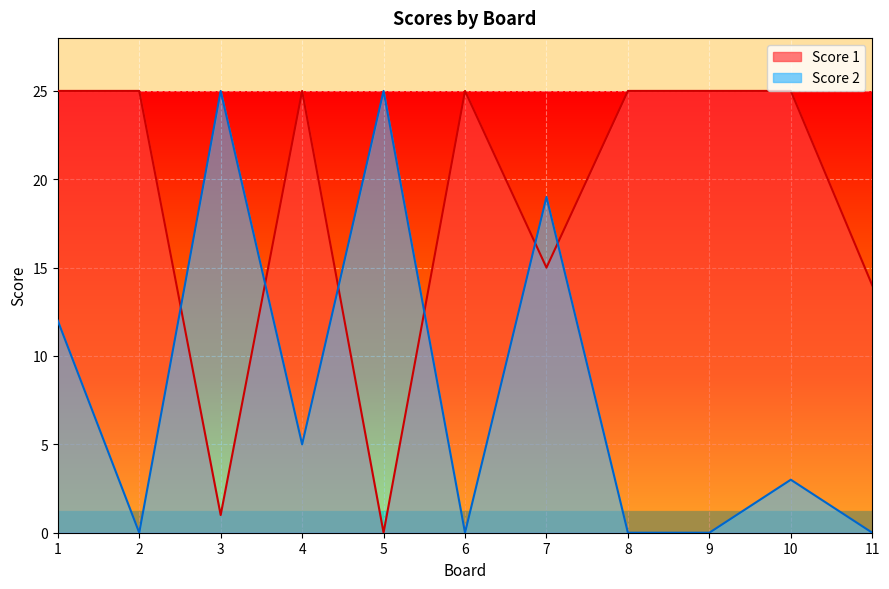

Rank the series by their maximum value, from highest to lowest.

Score 2, Score 1